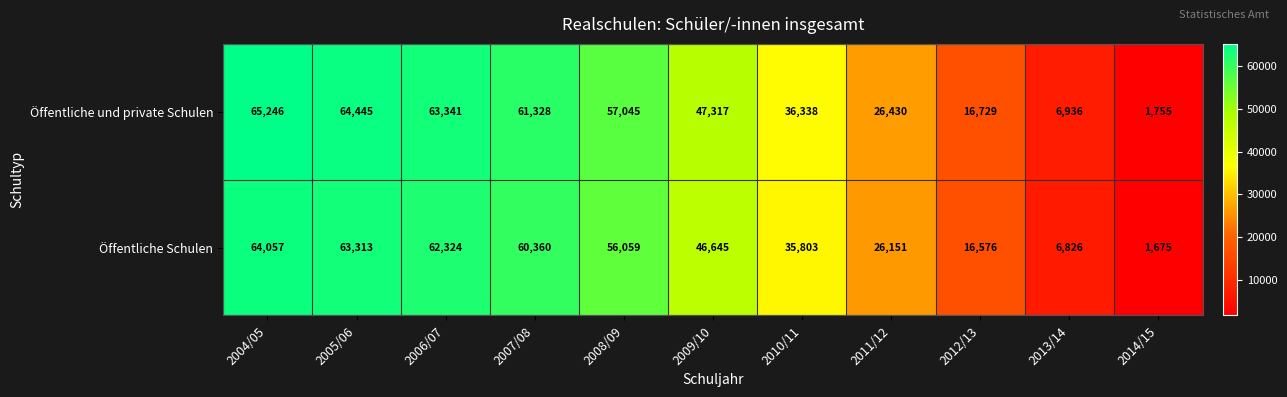

What is the average value of the Öffentliche und private Schulen series?

40628